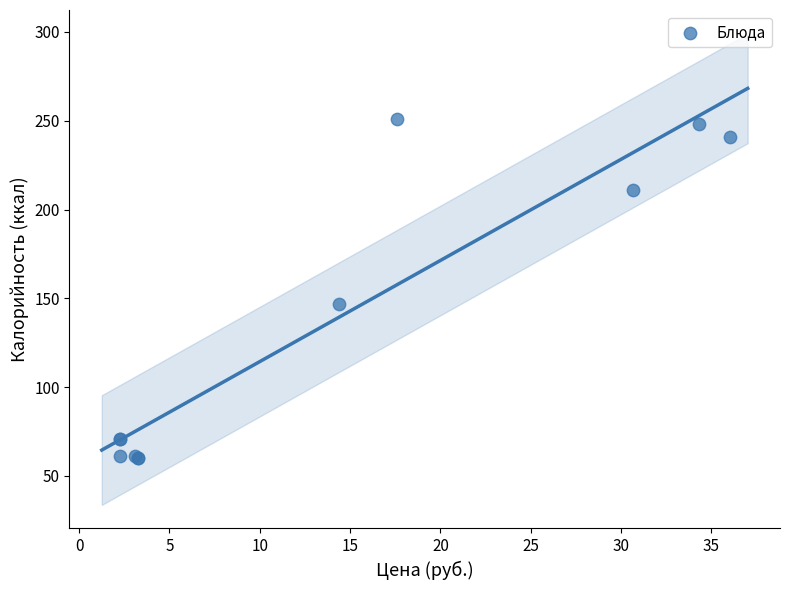

What Y value in the scatter plot is closest to 155?

147